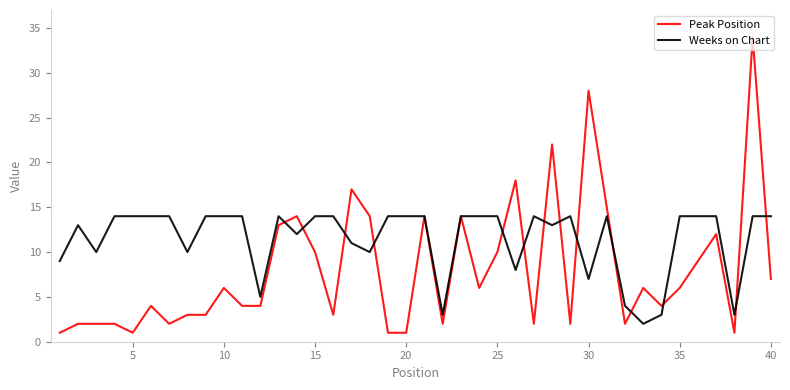

What is the maximum value shown in the chart?

34